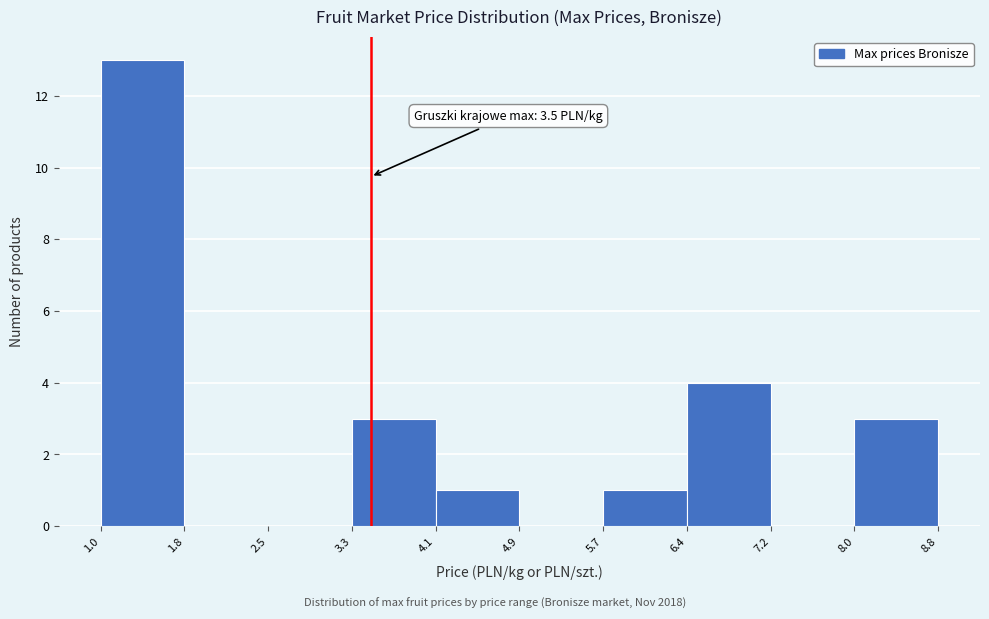

Over which range of the x-axis is the bar tallest?

1.0 to 1.8